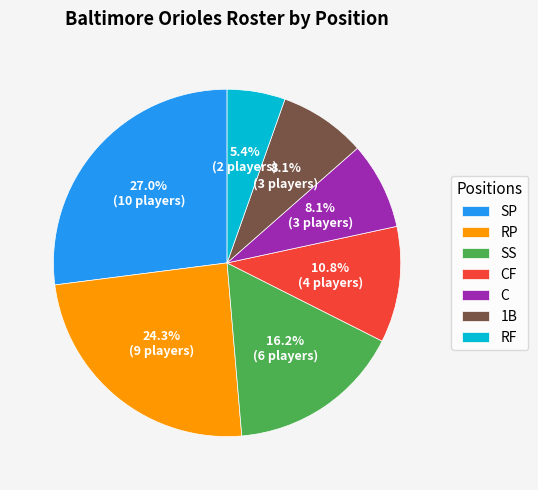

Is it true that SS is 16% of the pie?

True